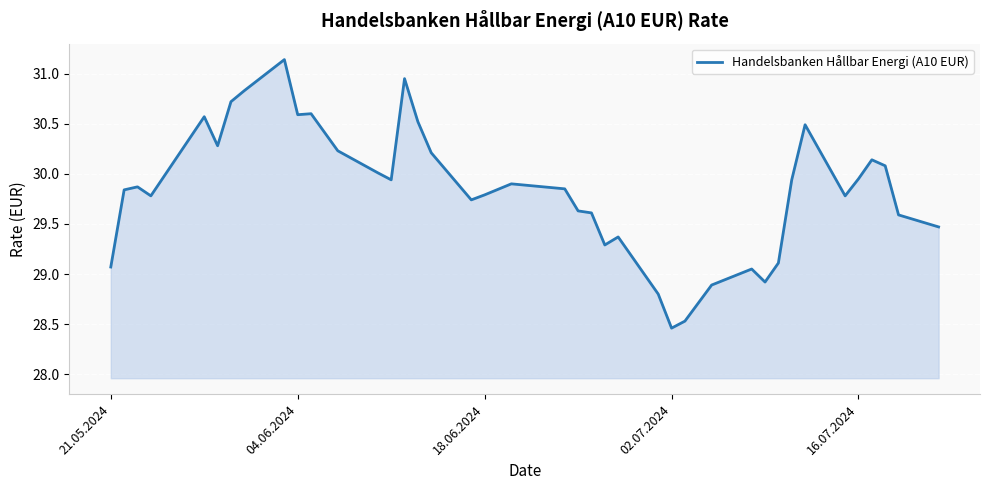

What is the difference between the maximum and minimum values?

2.7